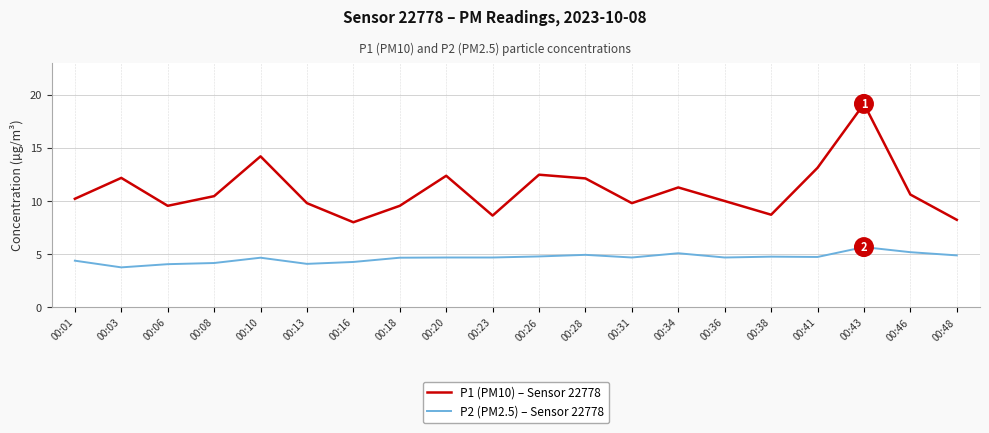

The value of P2 (PM2.5) – Sensor 22778 at 00:18 is 2.7. True or false?

False